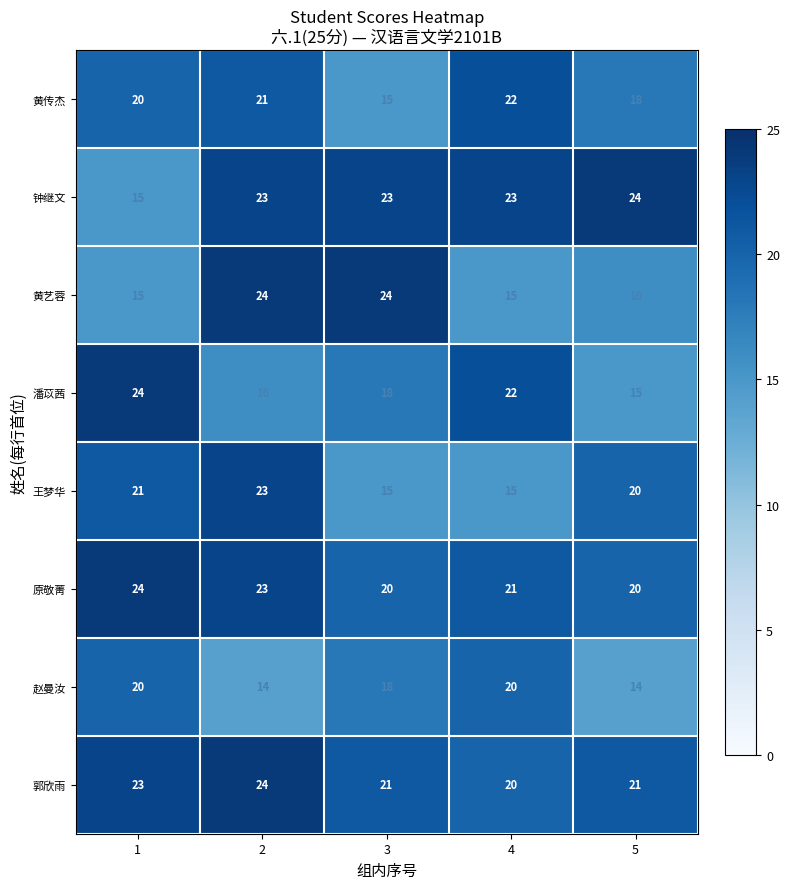

What is the spread (max minus min) of values at 4?

8